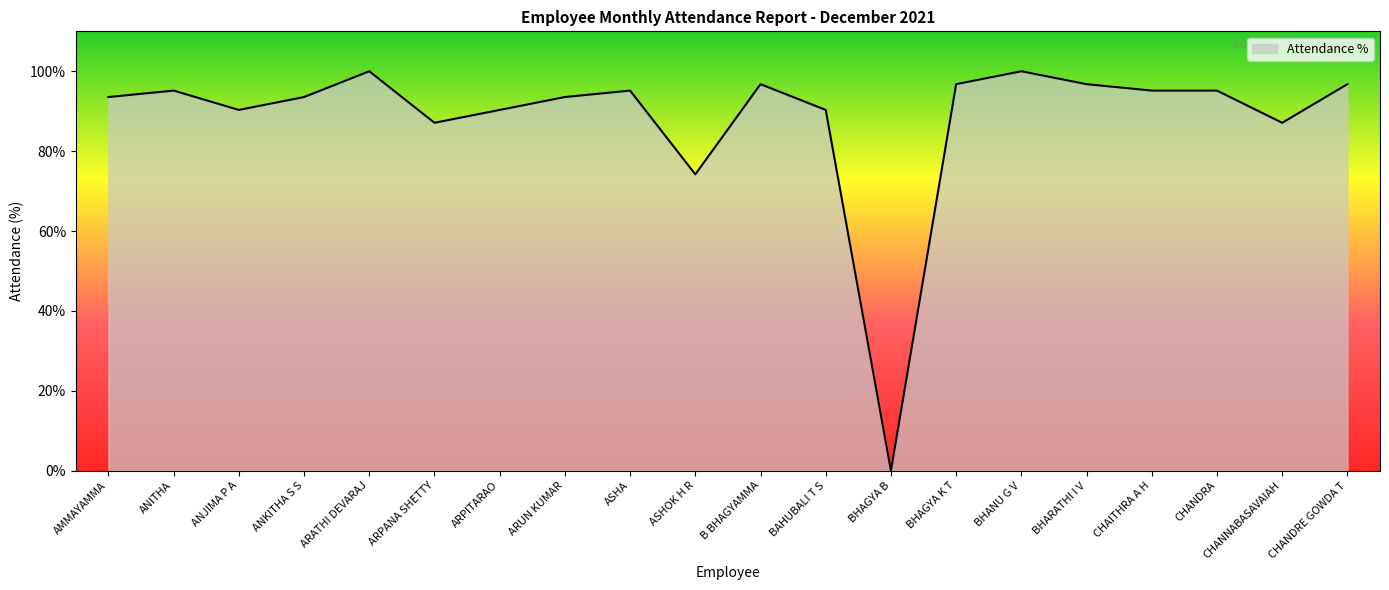

The value at ARPITARAO is 90.3. True or false?

True